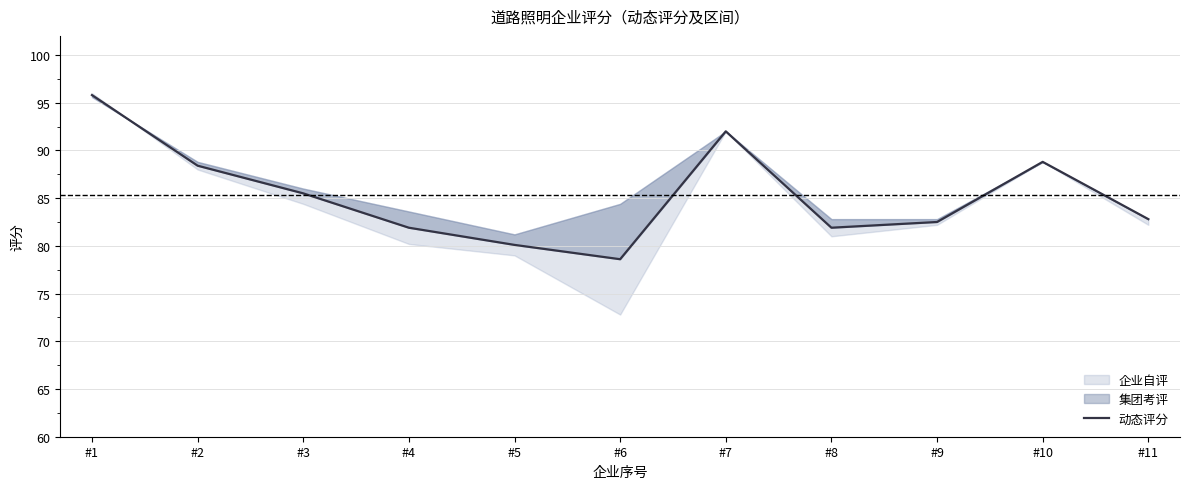

List the labels in order of value, largest first.

#1, #7, #10, #2, #3, #11, #9, #4, #8, #5, #6